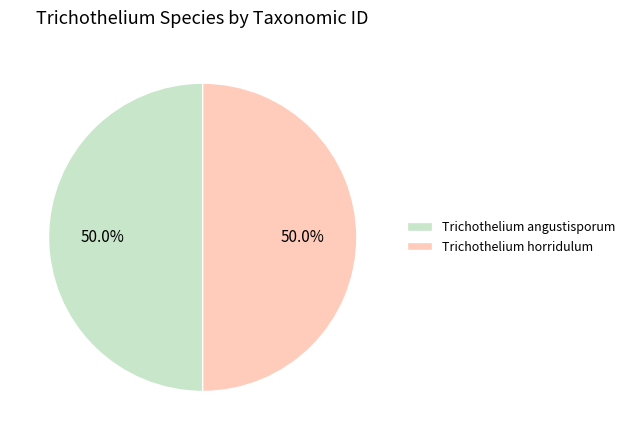

Is the sum of Trichothelium angustisporum and Trichothelium horridulum greater than half?

Yes